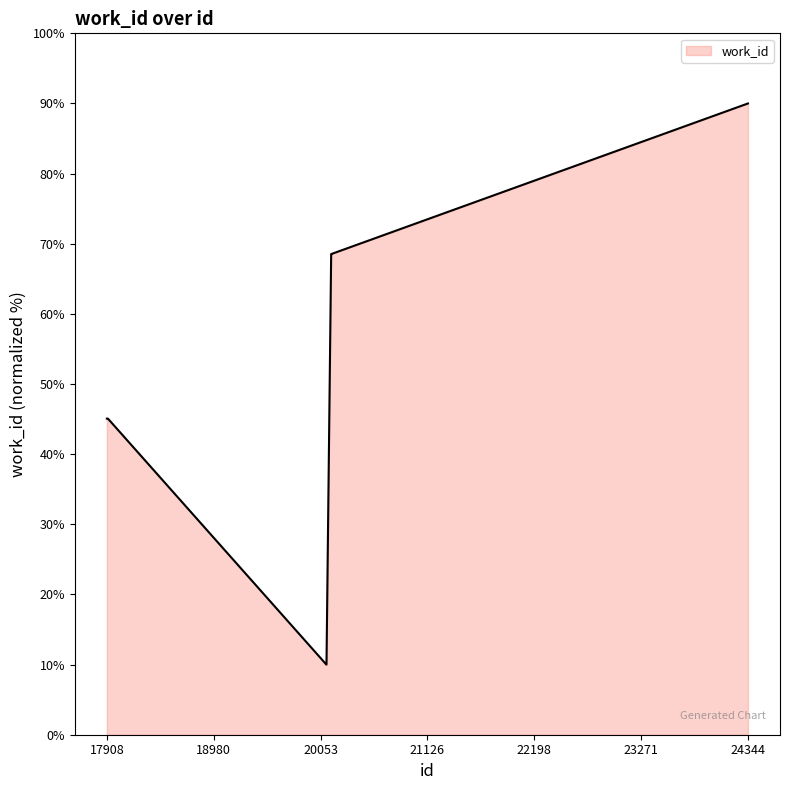

What is the difference between the second highest and minimum values?

58.5